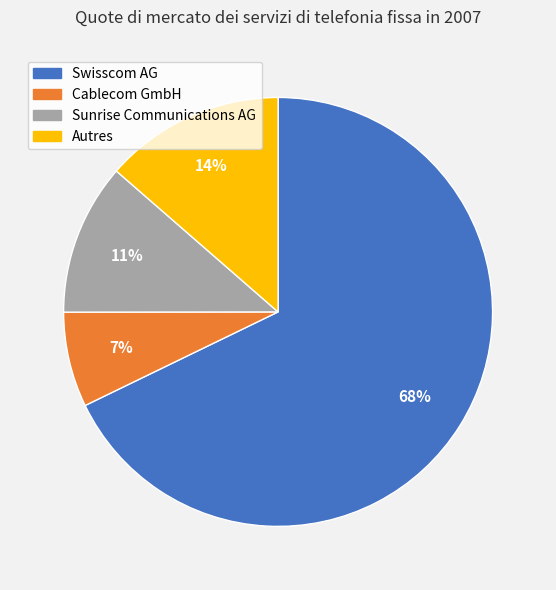

Is the sum of Swisscom AG and Autres greater than half?

Yes